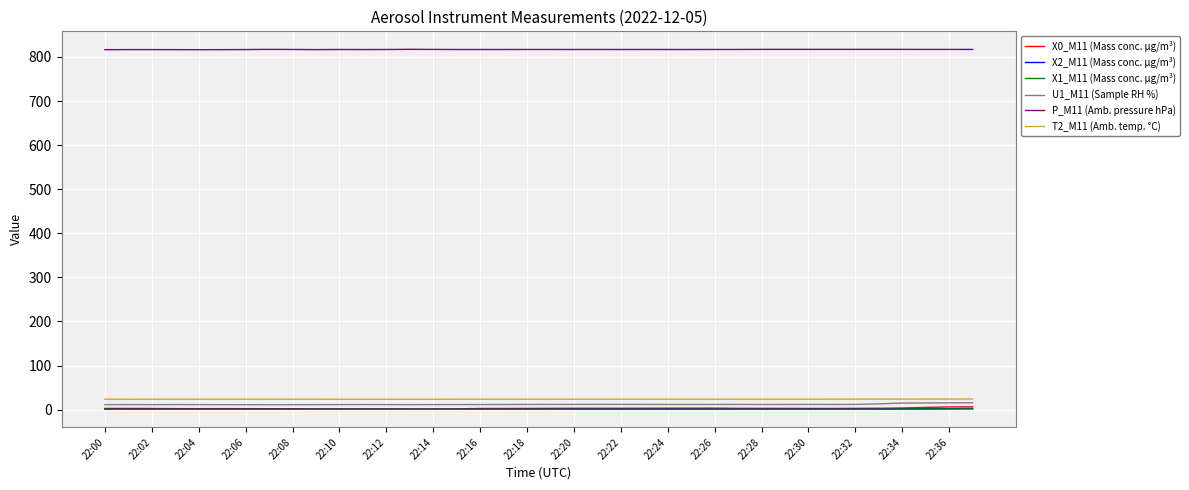

True or false: T2_M11 (Amb. temp. °C) and X1_M11 (Mass conc. μg/m³) intersect in this chart.

False